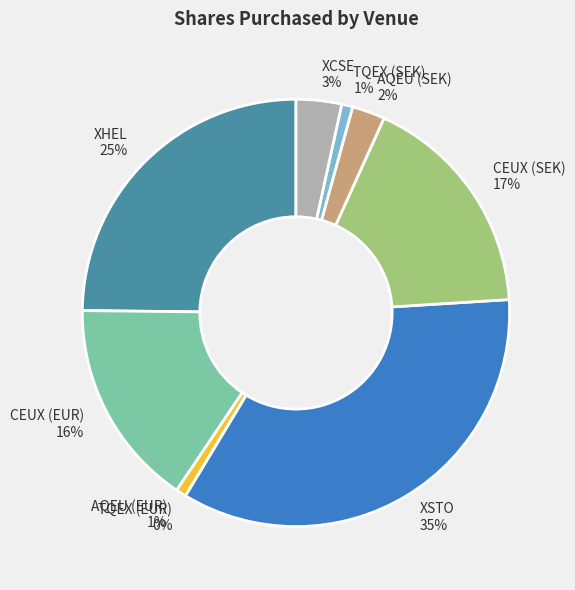

Is the sum of CEUX (SEK) and AQEU (SEK) greater than half?

No